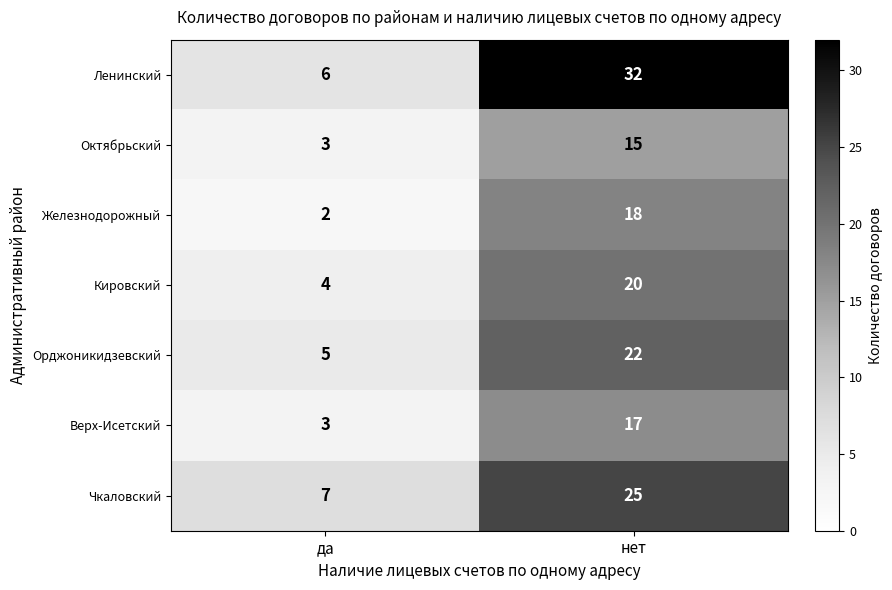

What is the spread (max minus min) of values at нет?

17